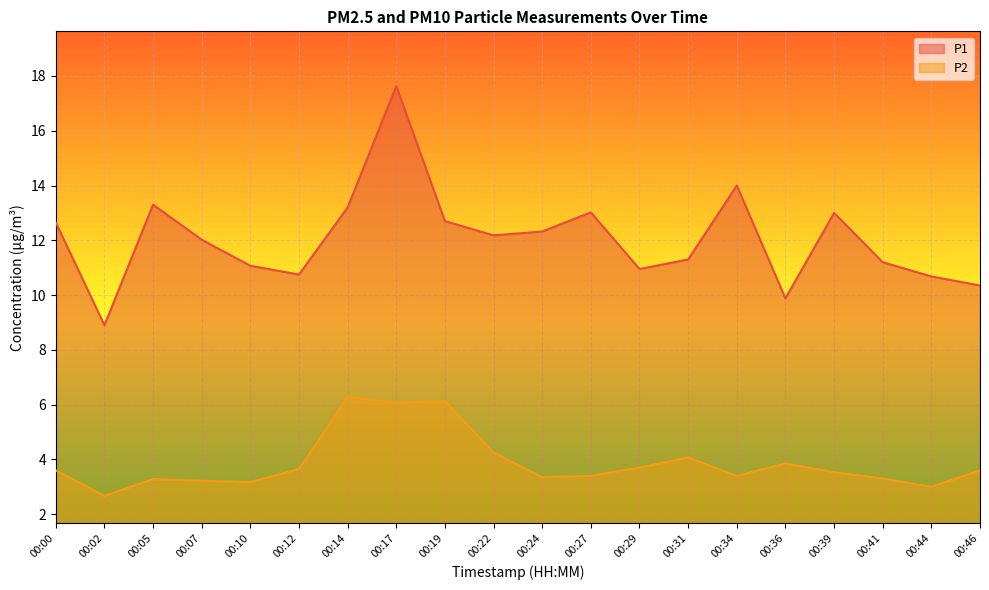

At 00:24, list the series in order from largest to smallest.

P1, P2